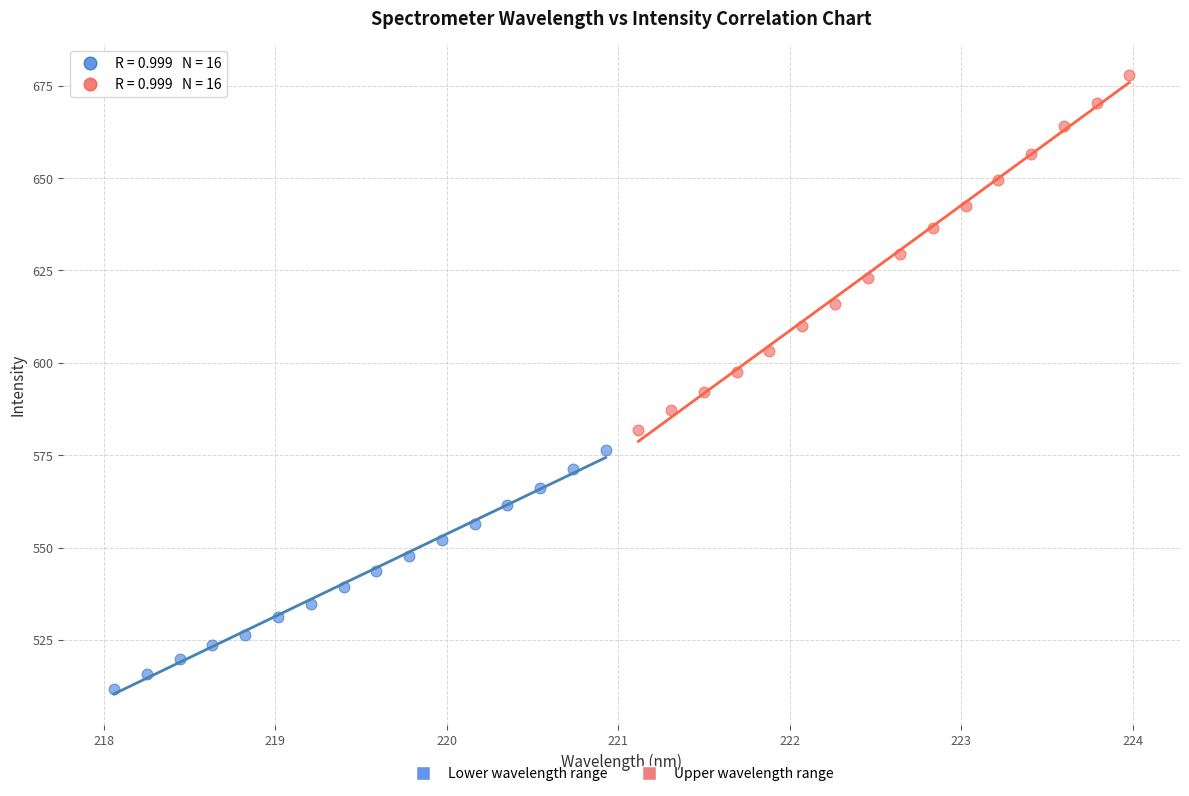

Which series contains the highest Y value?

Upper wavelength range